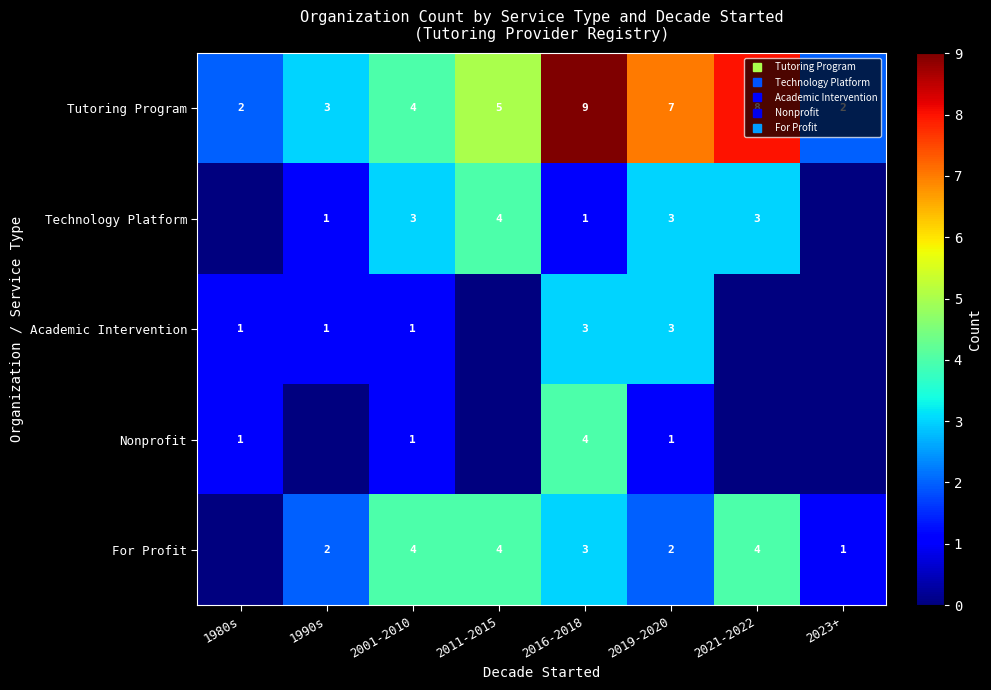

What is the average value of the Tutoring Program series?

5